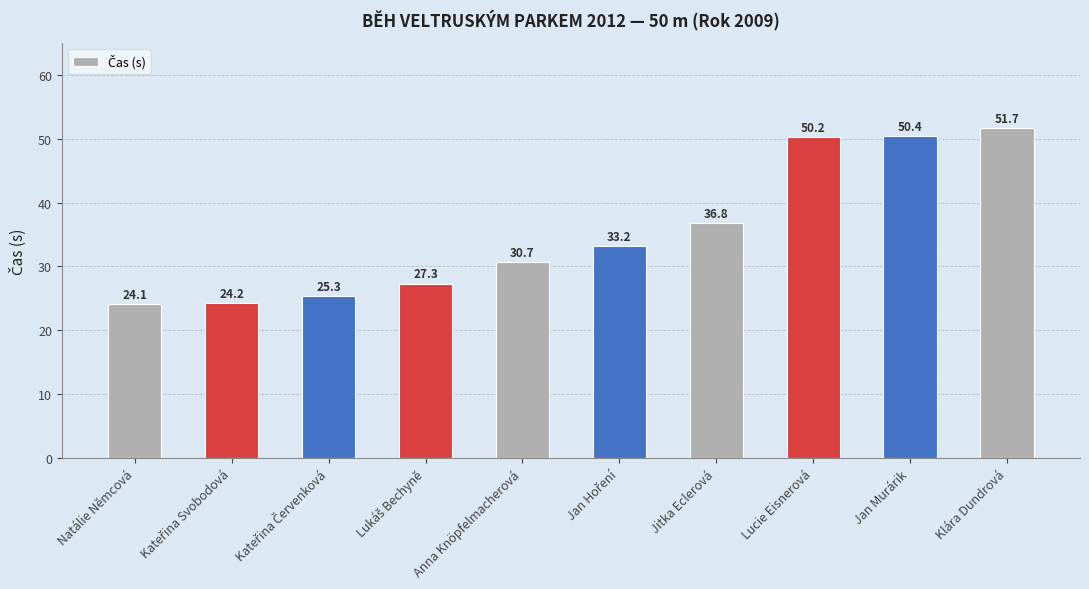

Is it true that the value at Lucie Eisnerová is 27.4?

False